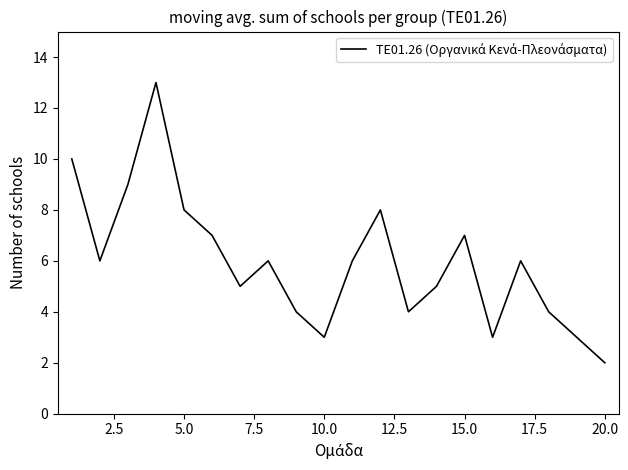

What is the maximum value shown in the chart?

13